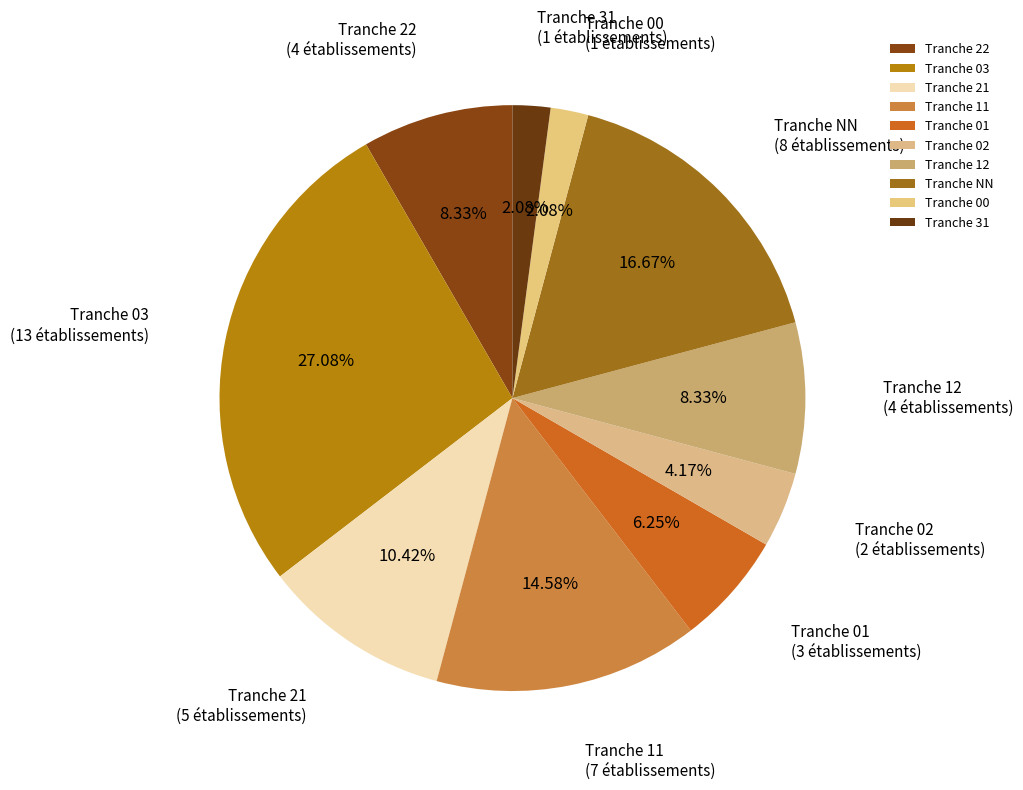

Is there a majority slice in this chart?

No